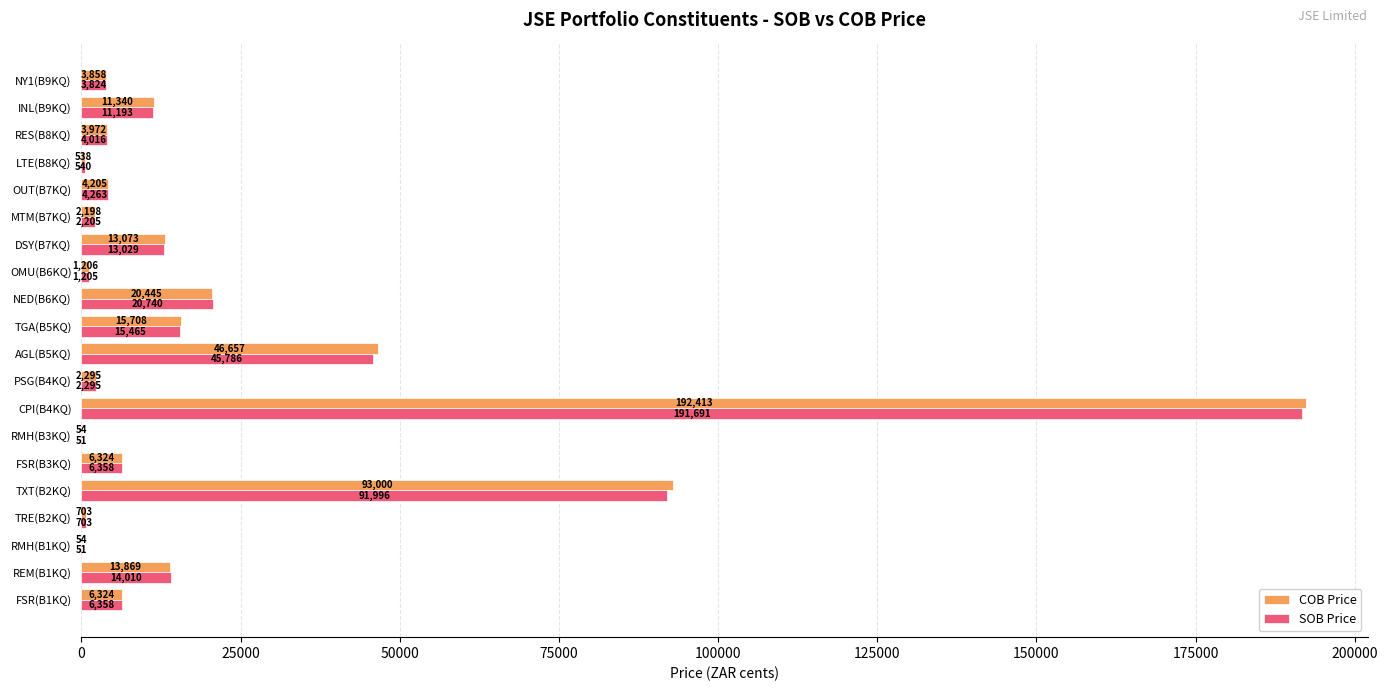

The COB Price series shows 93000 at TXT(B2KQ). True or false?

True